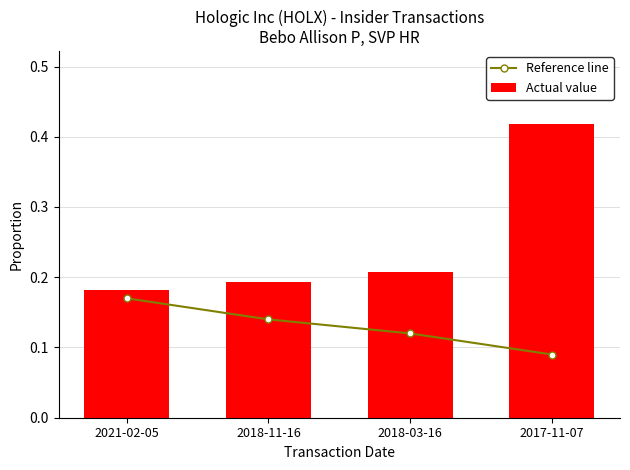

Which category has the highest value in the Actual value series?

2017-11-07